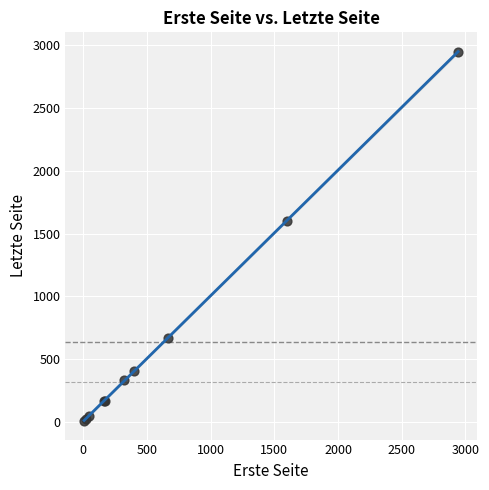

What Y value in the scatter plot is closest to 1477?

1602